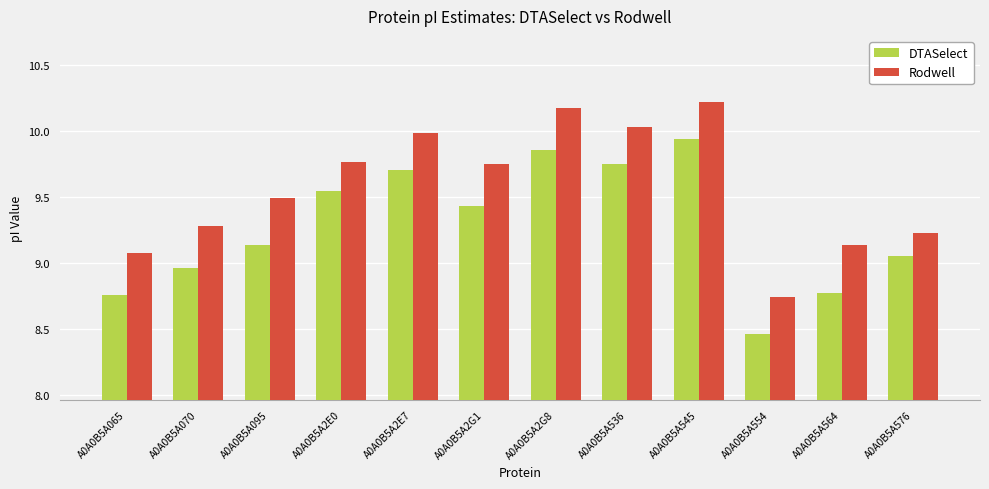

How many data points in DTASelect are less than 9?

4